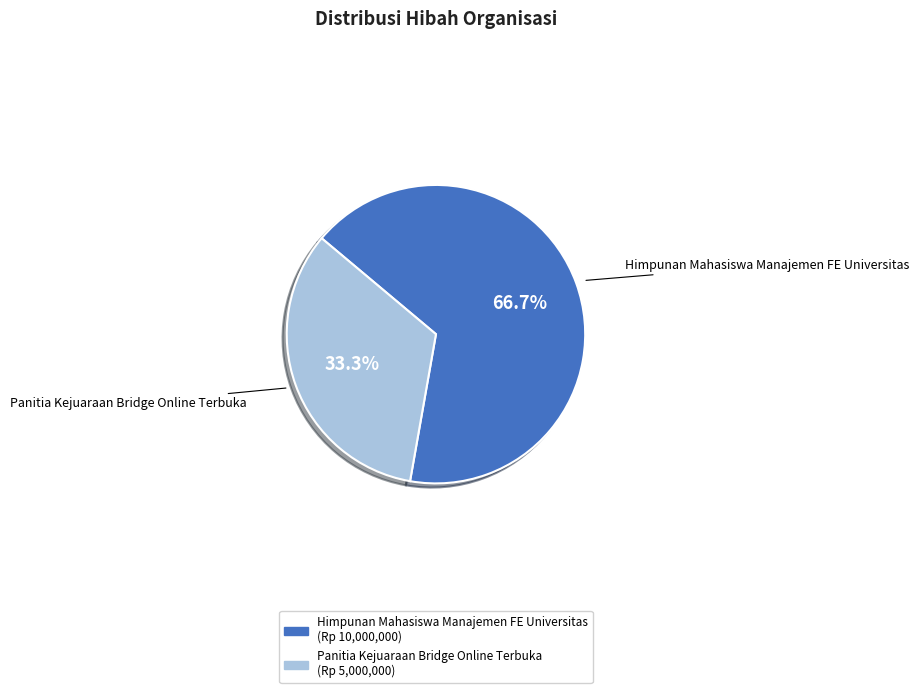

What is the largest slice in the pie chart?

Himpunan Mahasiswa Manajemen FE Universitas